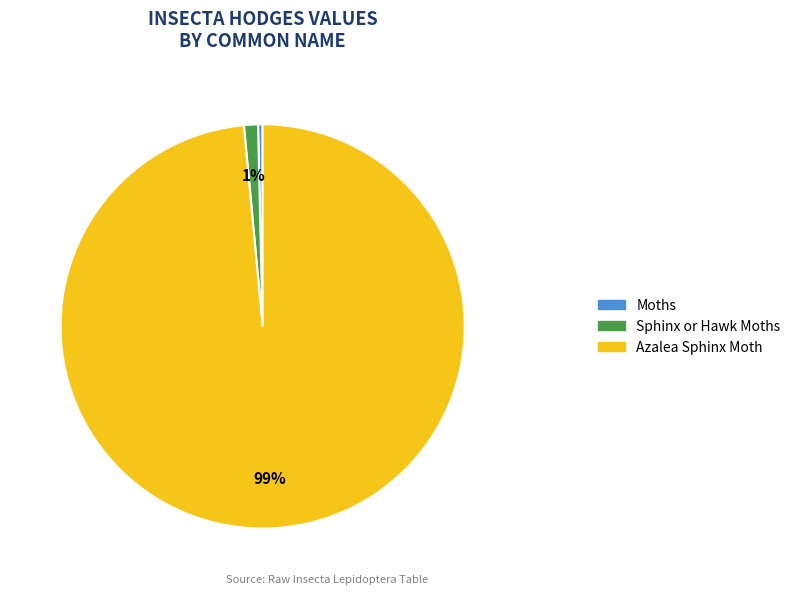

Which slice is the smallest?

Moths